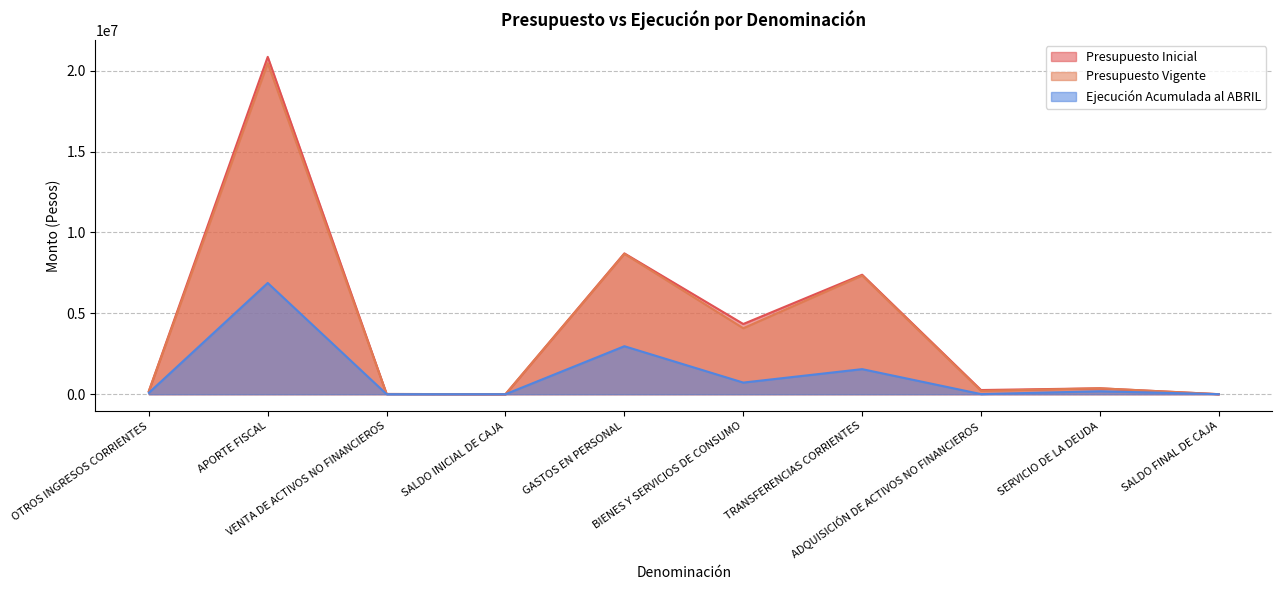

How many lines are shown in the chart?

3